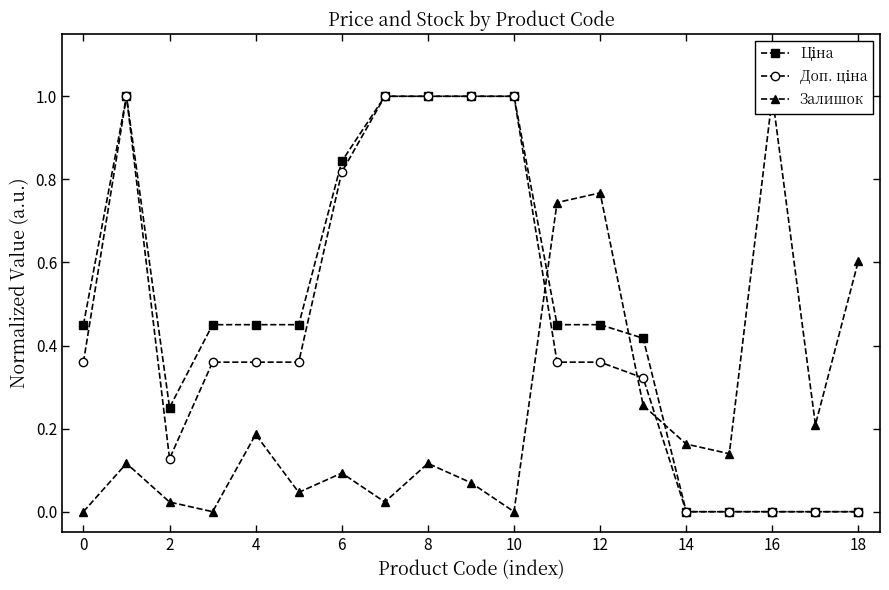

True or false: Доп. ціна and Ціна cross at least once.

False